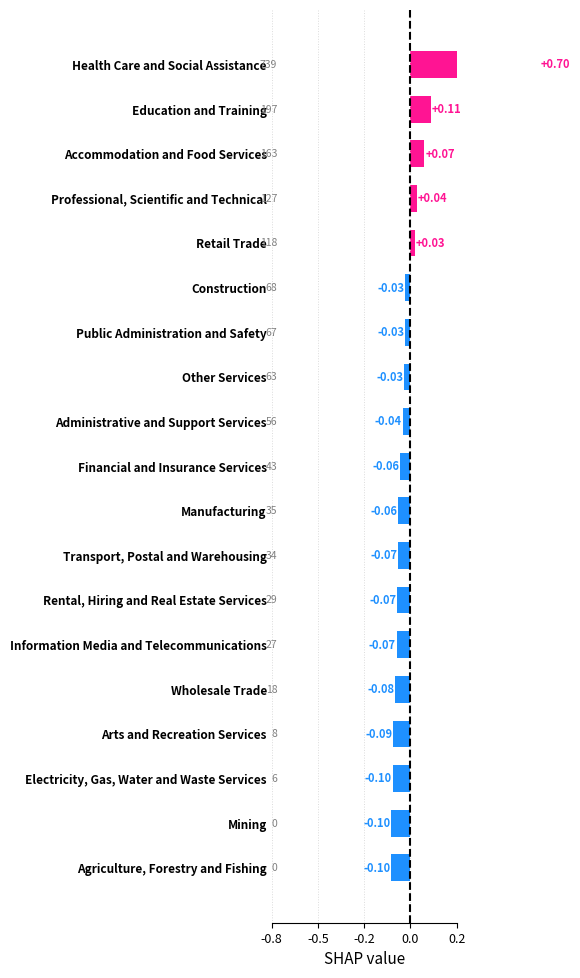

Does the chart contain any negative values?

Yes